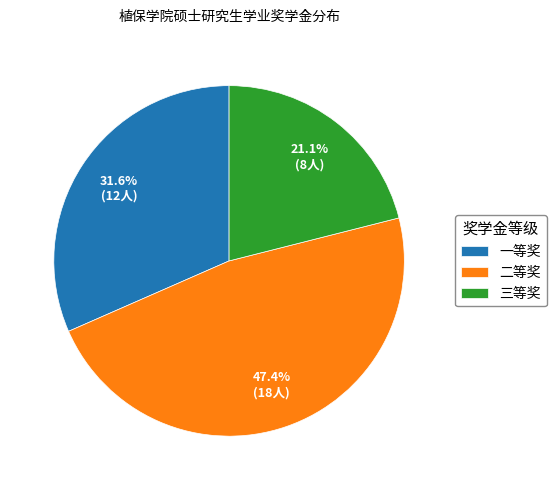

How many segments does this pie chart have?

3